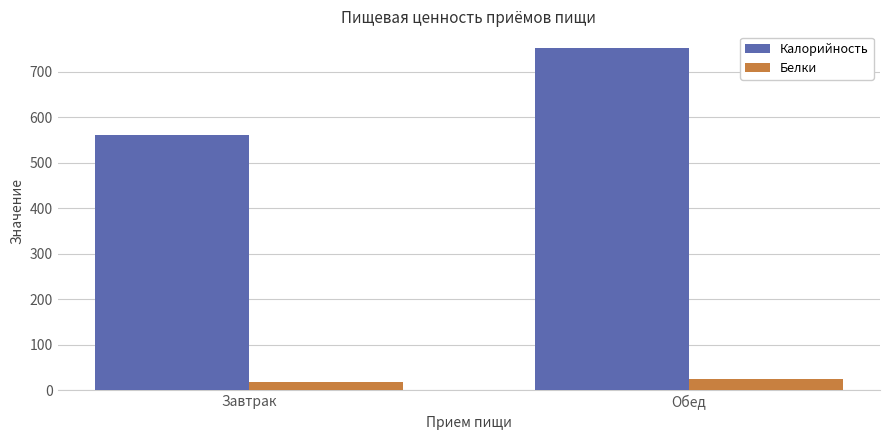

How many data points in Белки are above 26?

1